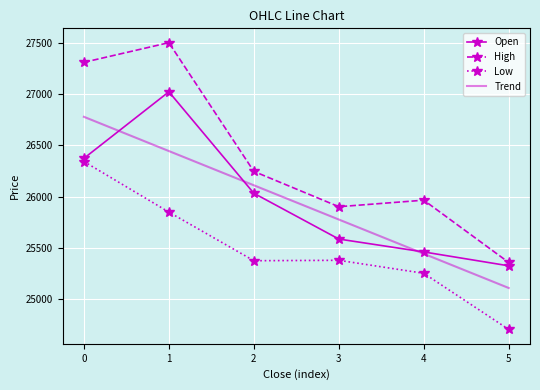

Read the Open value at 0.

26373.0